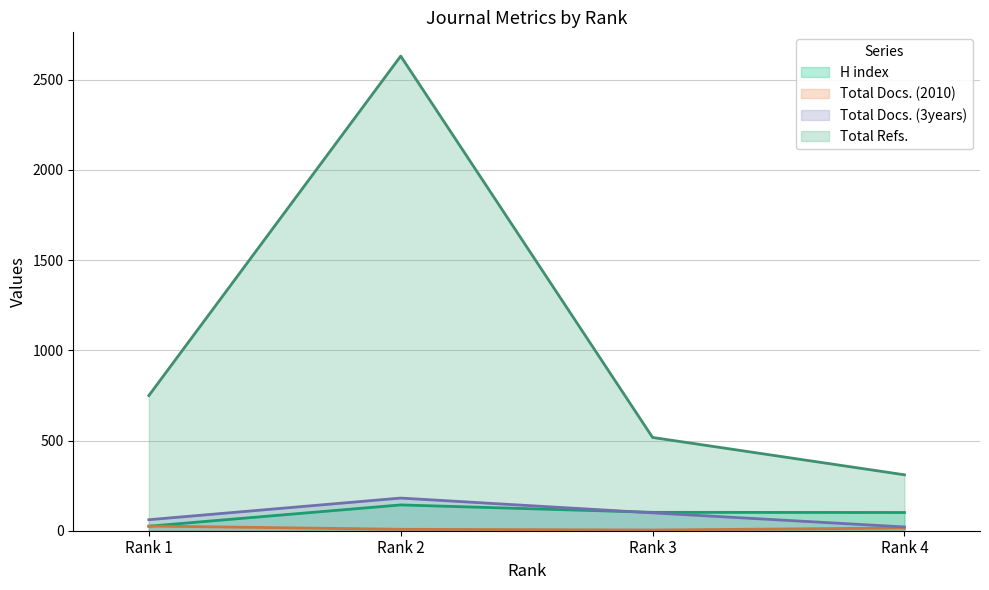

Which category has the highest value in the Total Refs. series?

Rank 2